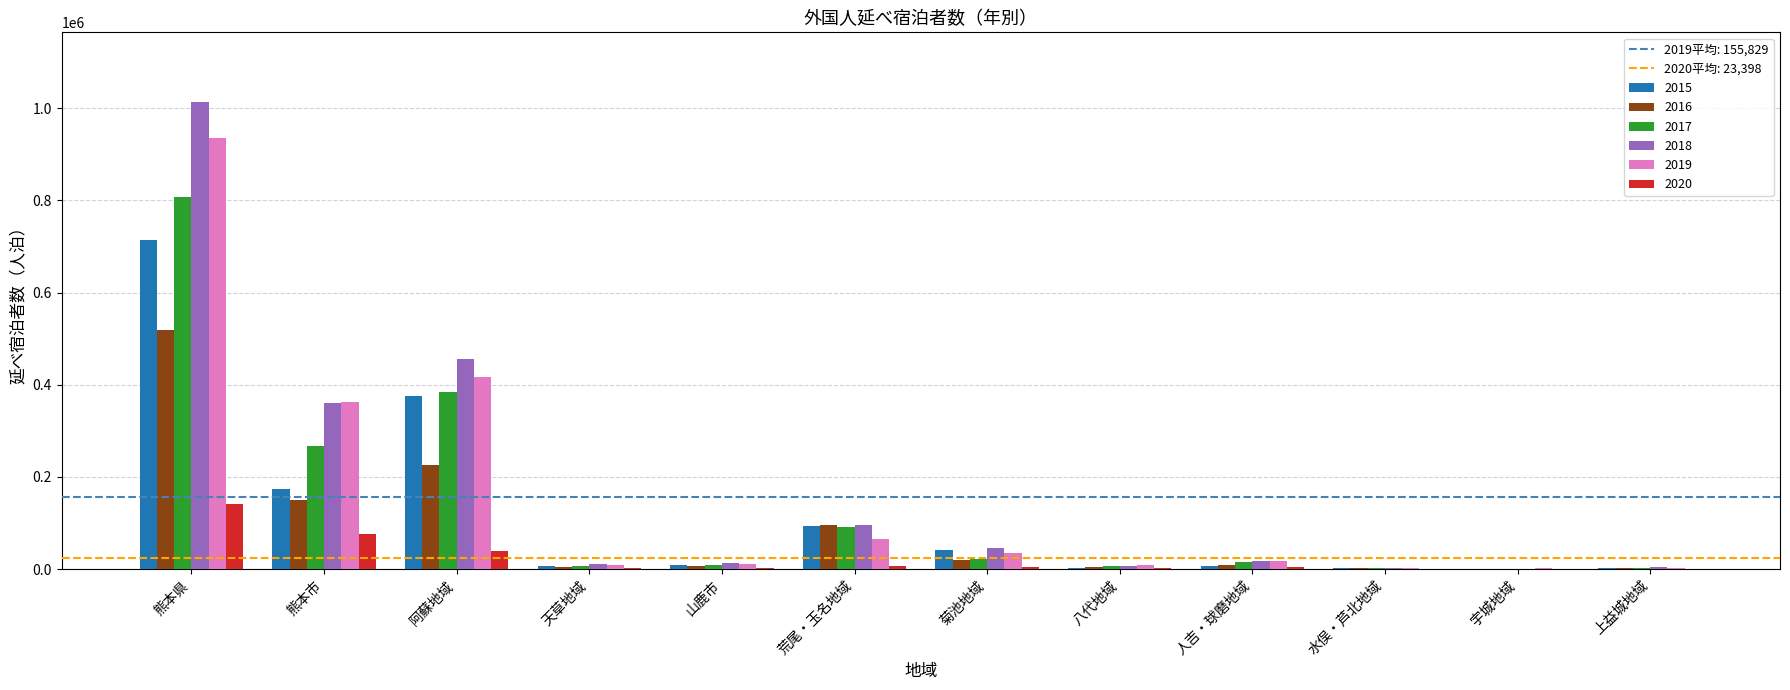

The value of 2017 at 宇城地域 is 275. True or false?

True